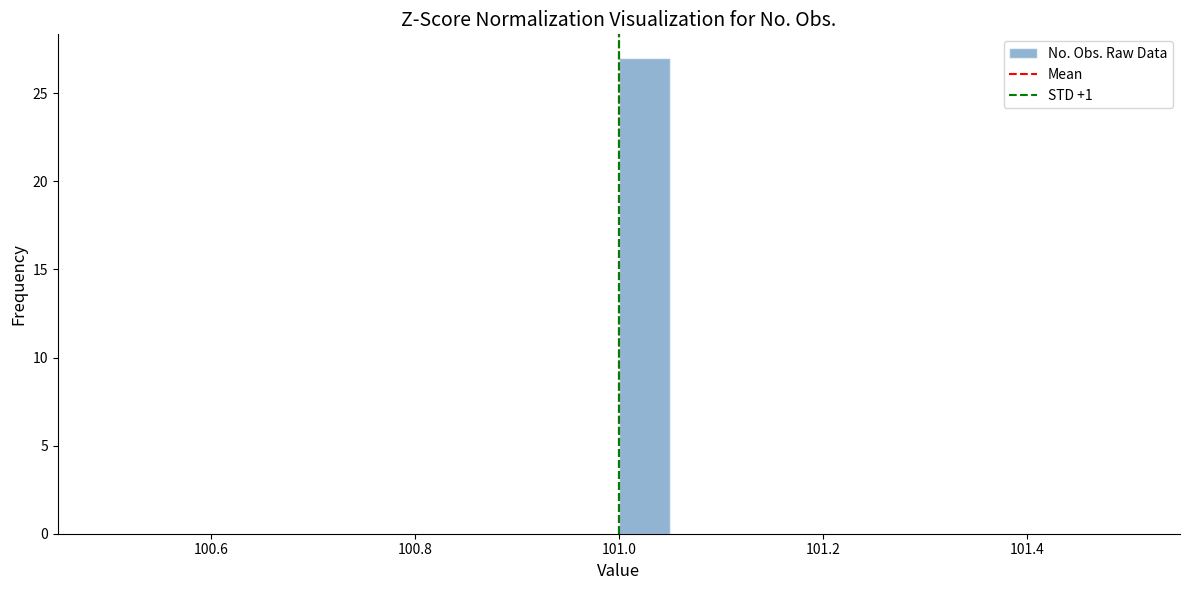

Read against the x-axis, roughly where is the centre of the tallest bar?

101.02